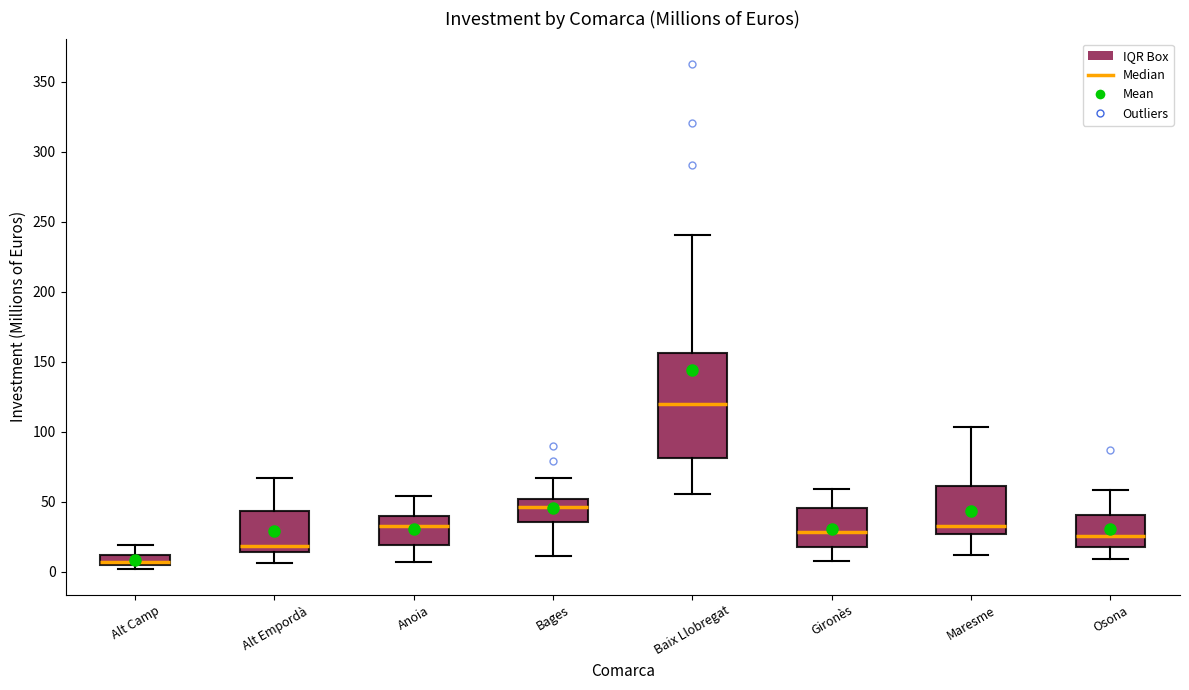

Which box's median line is the lowest?

Alt Camp